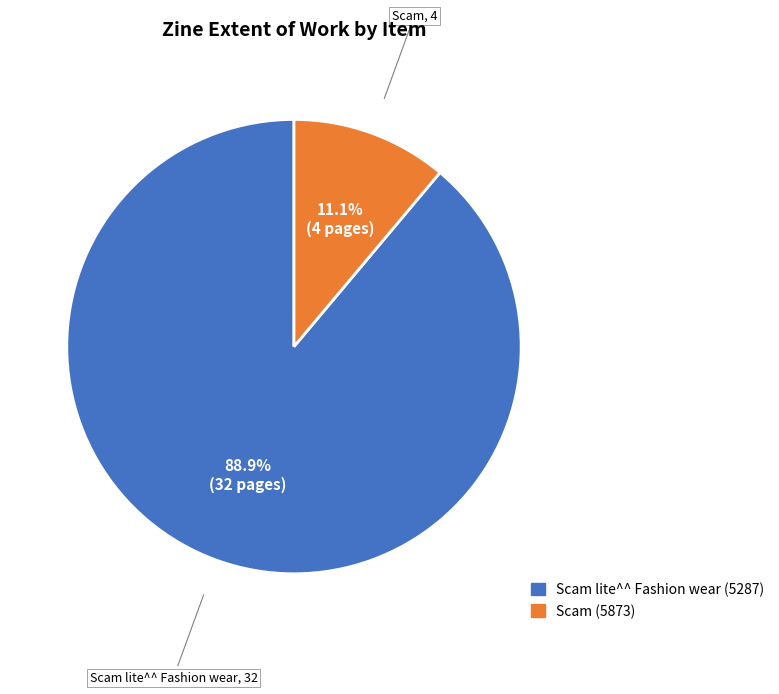

Which slice represents more than half of the pie?

Scam lite^^ Fashion wear (5287)